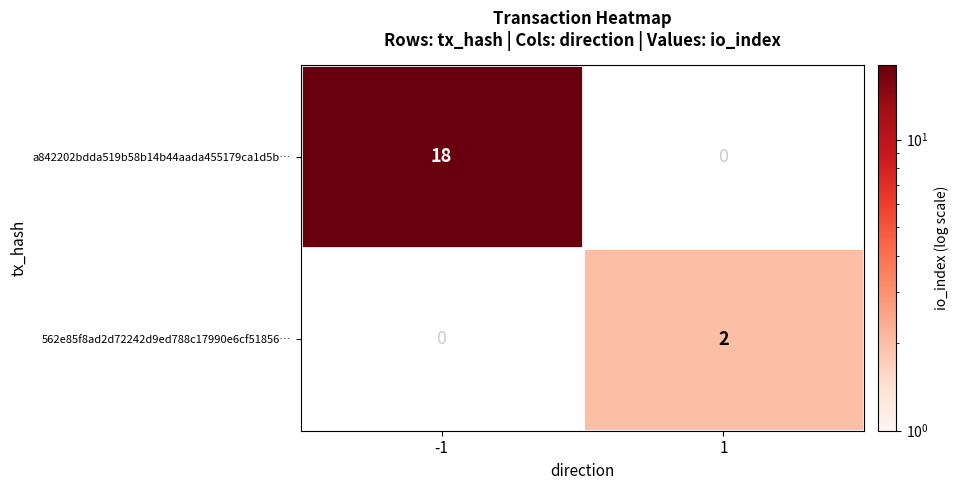

True or false: a842202bdda519b58b14b44aada455179ca1d5b… has a value of 26 at -1.

False